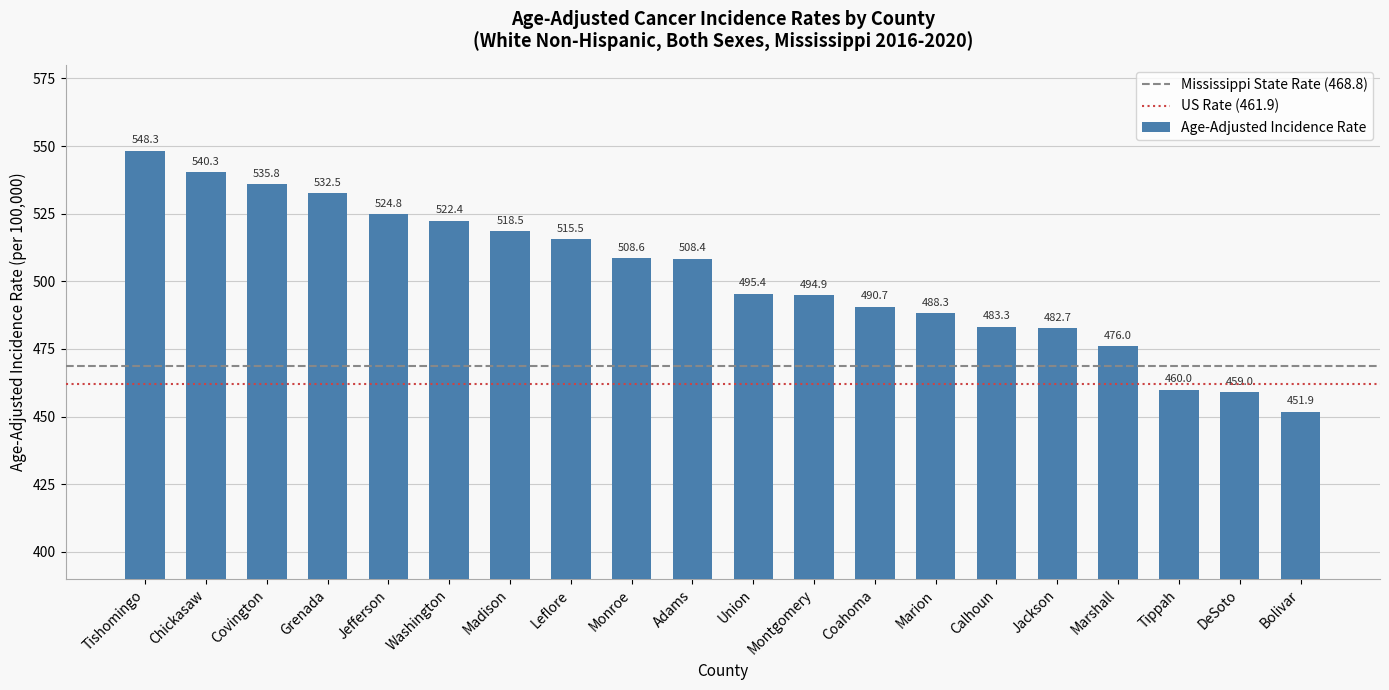

How many values are below 508?

10